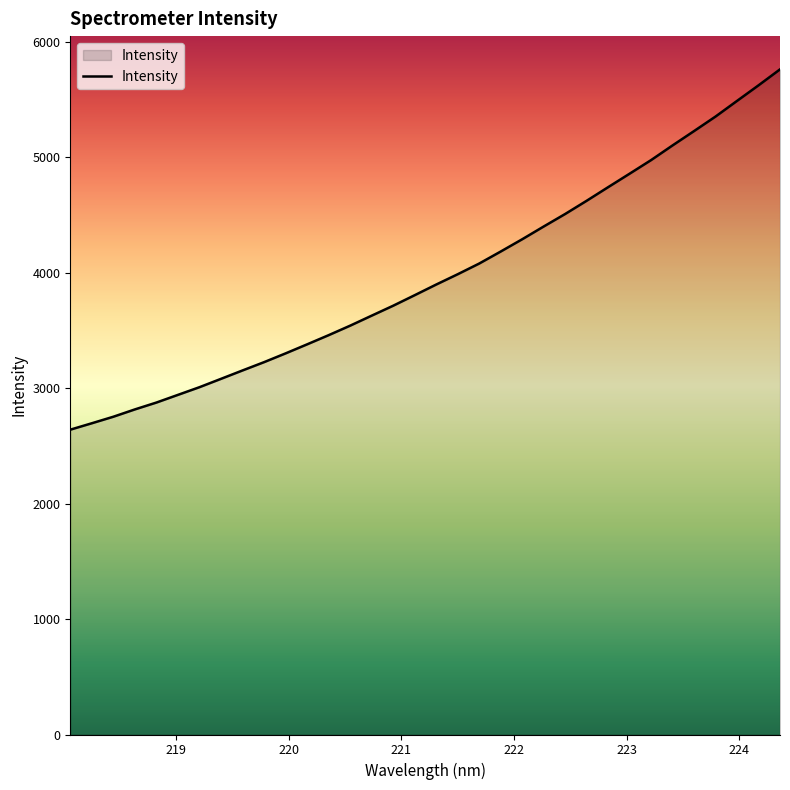

What is the difference between the maximum and minimum values?

3120.5